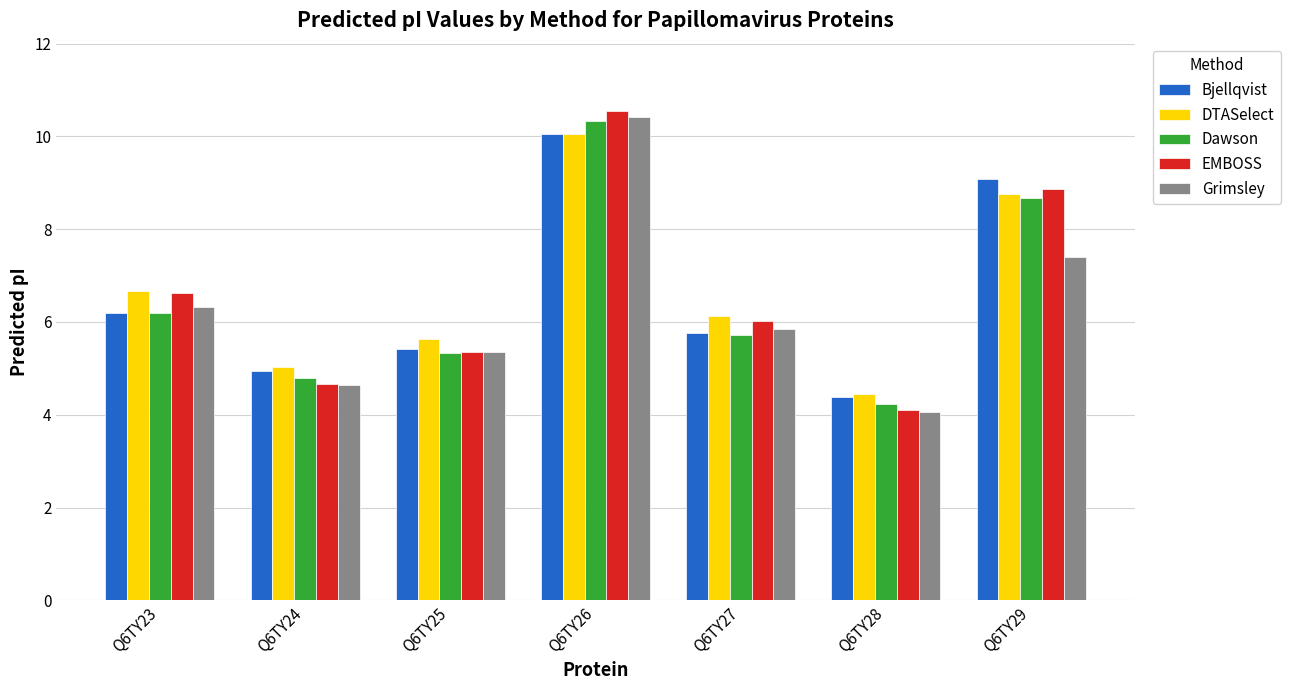

Which series has the widest spread of values?

EMBOSS